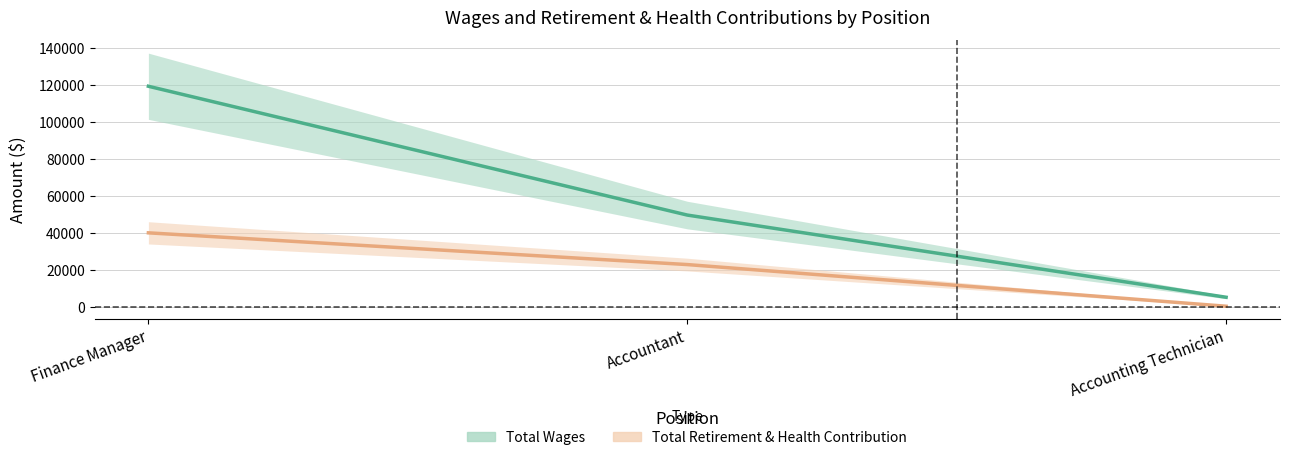

Is it true that Total Retirement & Health Contribution equals 414 at Accounting Technician?

True